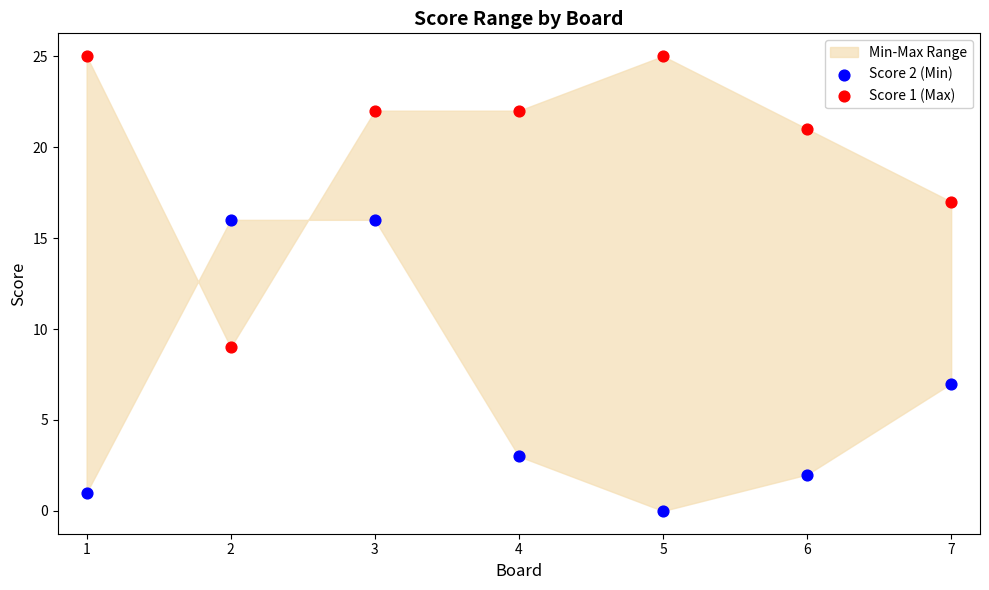

Which series reaches the minimum Y coordinate?

Score 2 (Min)